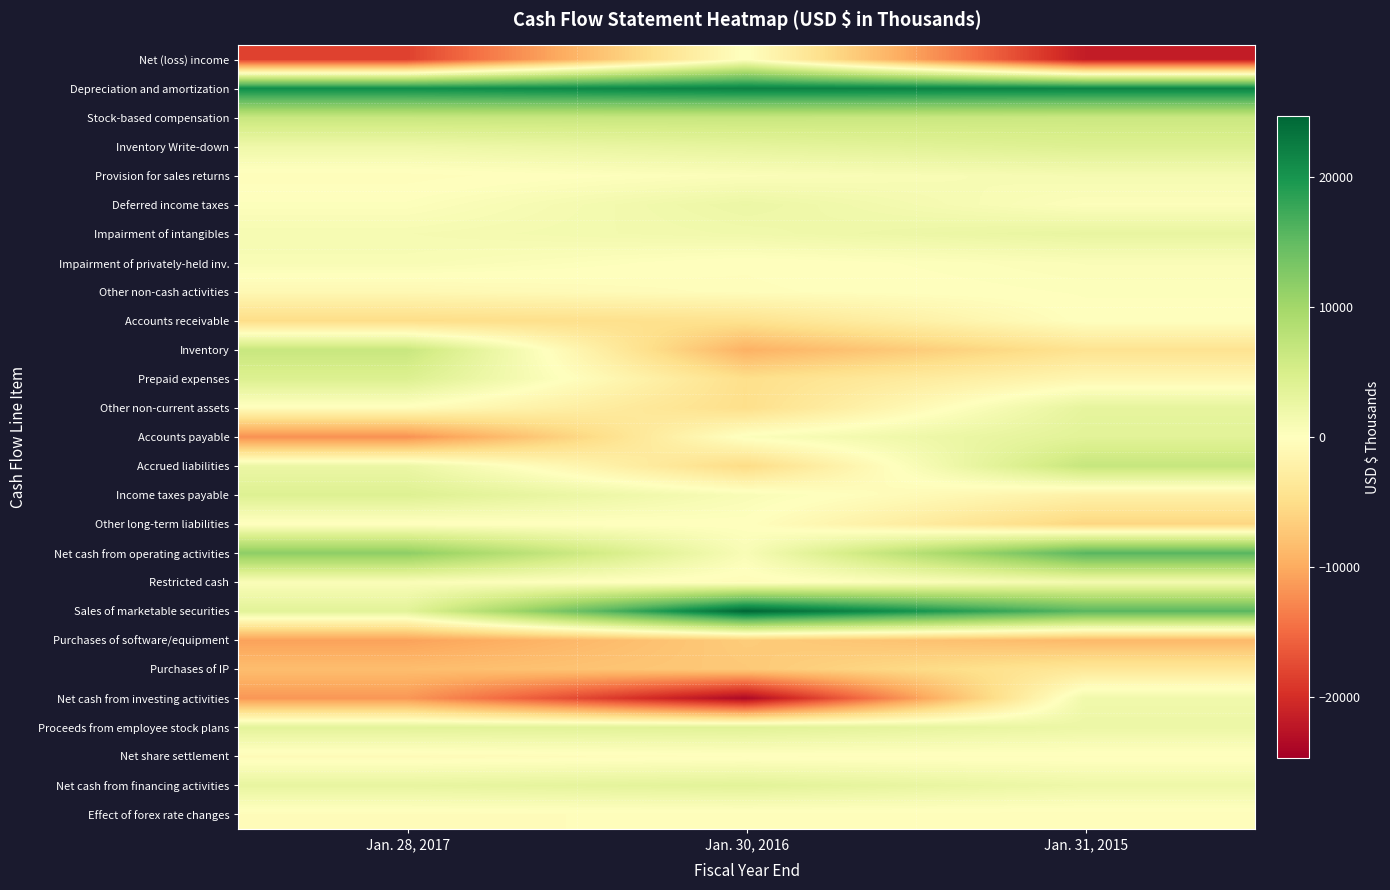

Reading left to right, extract all data points from this chart.

Net (loss) income: Jan. 28, 2017=-18315	Jan. 30, 2016=158	Jan. 31, 2015=-21701
Depreciation and amortization: Jan. 28, 2017=20739	Jan. 30, 2016=21972	Jan. 31, 2015=21708
Stock-based compensation: Jan. 28, 2017=6505	Jan. 30, 2016=6559	Jan. 31, 2015=6279
Inventory Write-down: Jan. 28, 2017=2004	Jan. 30, 2016=3157	Jan. 31, 2015=4267
Provision for sales returns: Jan. 28, 2017=-372	Jan. 30, 2016=500	Jan. 31, 2015=1202
Deferred income taxes: Jan. 28, 2017=258	Jan. 30, 2016=2355	Jan. 31, 2015=342
Impairment of intangibles: Jan. 28, 2017=1148	Jan. 30, 2016=1783	Jan. 31, 2015=2811
Impairment of privately-held inv.: Jan. 28, 2017=885	Jan. 30, 2016=-136	Jan. 31, 2015=602
Other non-cash activities: Jan. 28, 2017=-1019	Jan. 30, 2016=-277	Jan. 31, 2015=239
Accounts receivable: Jan. 28, 2017=-5126	Jan. 30, 2016=-4447	Jan. 31, 2015=30
Inventory: Jan. 28, 2017=6558	Jan. 30, 2016=-9420	Jan. 31, 2015=-4310
Prepaid expenses: Jan. 28, 2017=4365	Jan. 30, 2016=-4851	Jan. 31, 2015=-1288
Other non-current assets: Jan. 28, 2017=-302	Jan. 30, 2016=-4868	Jan. 31, 2015=3124
Accounts payable: Jan. 28, 2017=-12046	Jan. 30, 2016=392	Jan. 31, 2015=3672
Accrued liabilities: Jan. 28, 2017=2428	Jan. 30, 2016=-5294	Jan. 31, 2015=6750
Income taxes payable: Jan. 28, 2017=4190	Jan. 30, 2016=757	Jan. 31, 2015=-2134
Other long-term liabilities: Jan. 28, 2017=-182	Jan. 30, 2016=-7	Jan. 31, 2015=-5917
Net cash from operating activities: Jan. 28, 2017=11718	Jan. 30, 2016=782	Jan. 31, 2015=15676
Restricted cash: Jan. 28, 2017=597	Jan. 30, 2016=-500	Jan. 31, 2015=1375
Sales of marketable securities: Jan. 28, 2017=3584	Jan. 30, 2016=24705	Jan. 31, 2015=15603
Purchases of software/equipment: Jan. 28, 2017=-10708	Jan. 30, 2016=-6862	Jan. 31, 2015=-8722
Purchases of IP: Jan. 28, 2017=-8283	Jan. 30, 2016=-7193	Jan. 31, 2015=-3612
Net cash from investing activities: Jan. 28, 2017=-11513	Jan. 30, 2016=-23713	Jan. 31, 2015=1795
Proceeds from employee stock plans: Jan. 28, 2017=3489	Jan. 30, 2016=3781	Jan. 31, 2015=2314
Net share settlement: Jan. 28, 2017=-635	Jan. 30, 2016=-219	Jan. 31, 2015=-231
Net cash from financing activities: Jan. 28, 2017=2854	Jan. 30, 2016=3562	Jan. 31, 2015=2083
Effect of forex rate changes: Jan. 28, 2017=-424	Jan. 30, 2016=-343	Jan. 31, 2015=-378